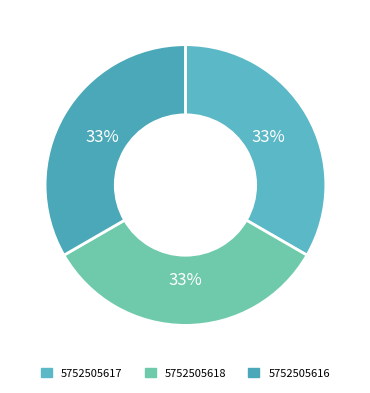

Which has a higher value, 5752505616 or 5752505618?

5752505618